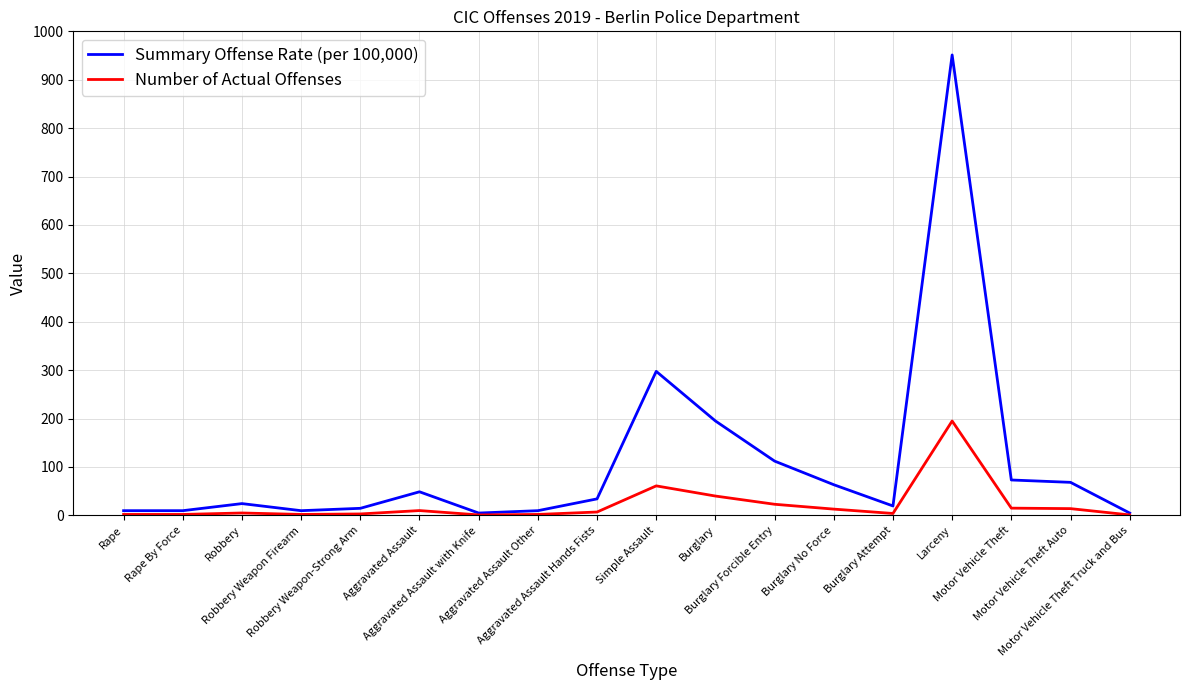

Rank the series by their maximum value, from highest to lowest.

Summary Offense Rate (per 100,000), Number of Actual Offenses